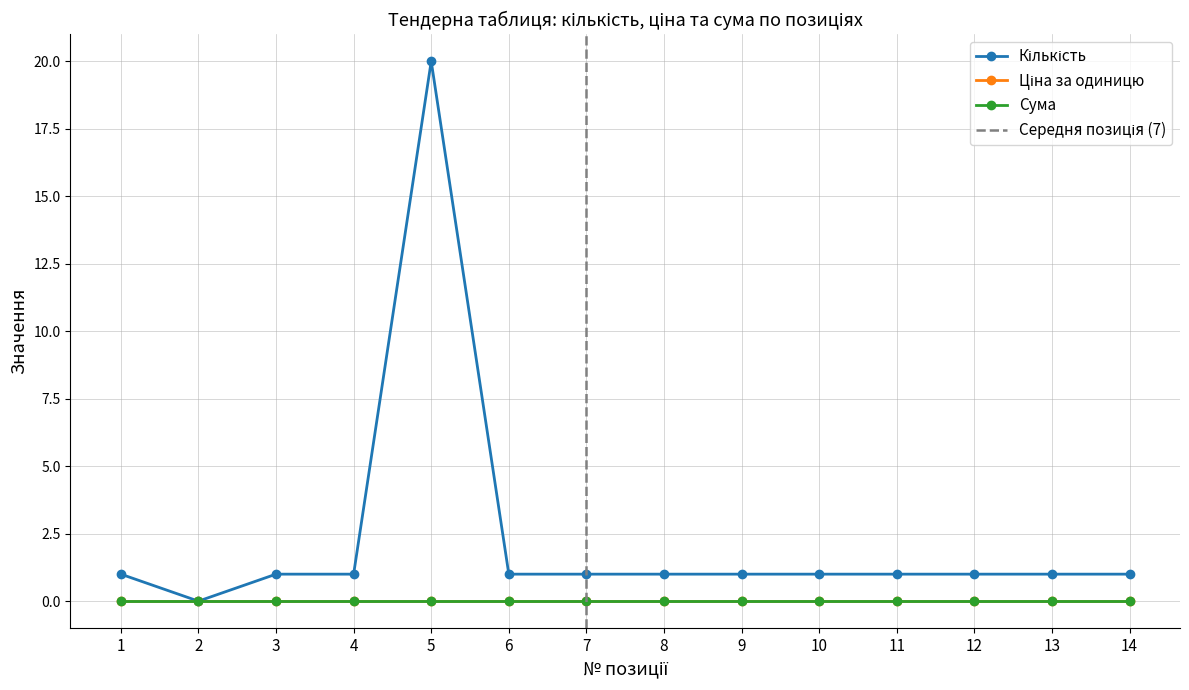

Is it true that Сума equals 0 at 12?

True